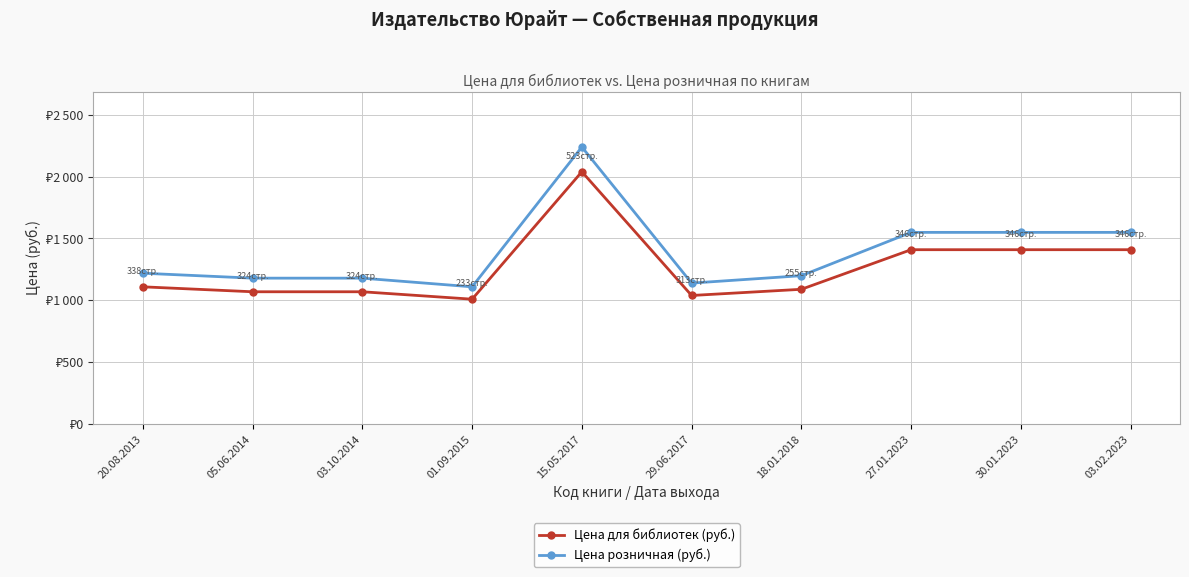

What is the value of the Цена для библиотек (руб.) point at the 8th from the left?

1409